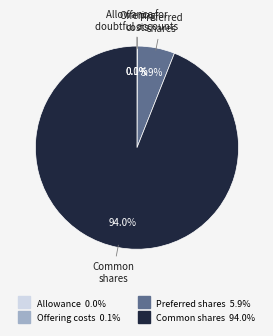

Is there a majority slice in this chart?

Yes